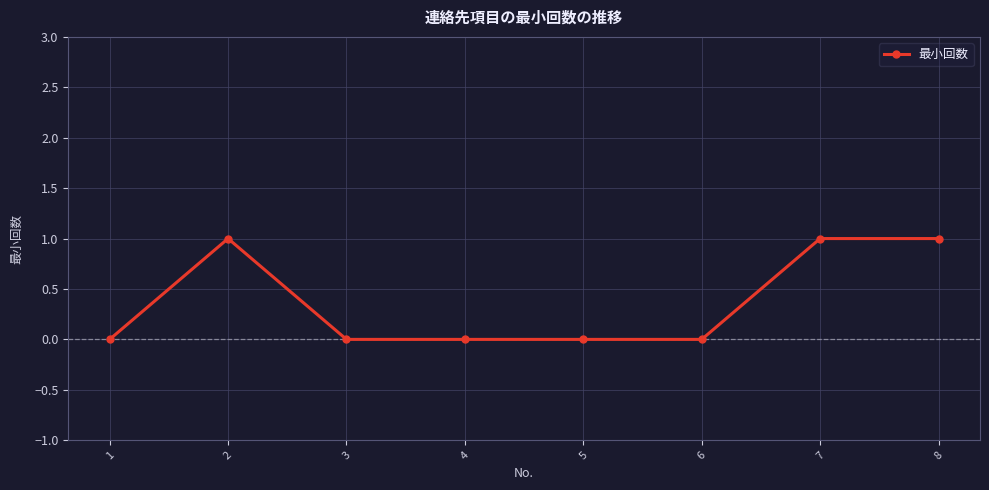

True or false: the data shows 0 at 6.

True